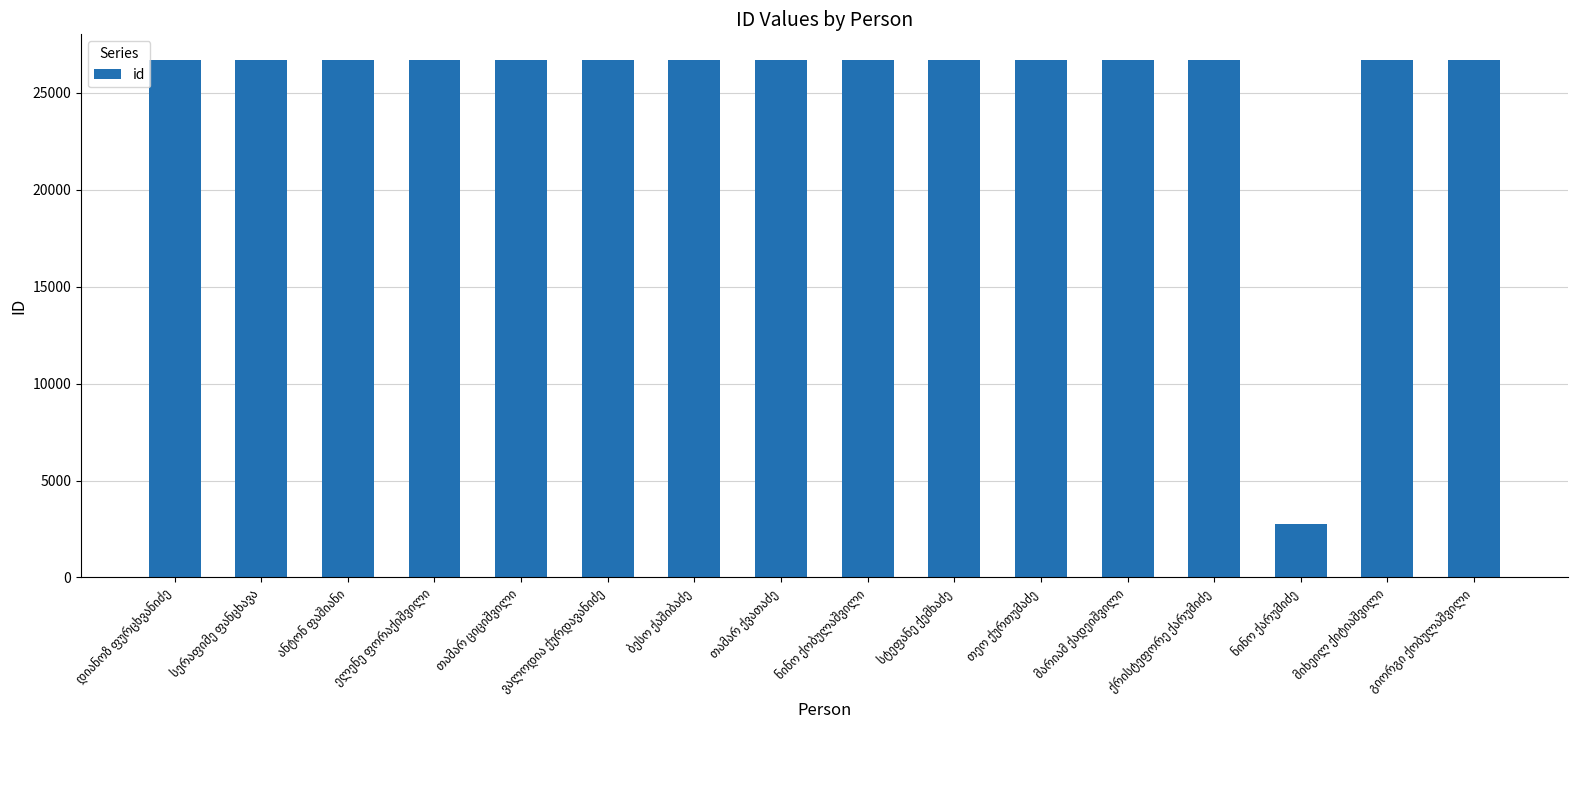

What is the sum of all values?

402751